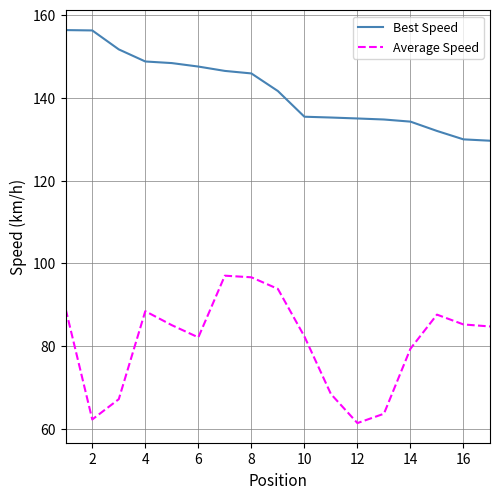

Which series has the largest total across all categories?

Best Speed